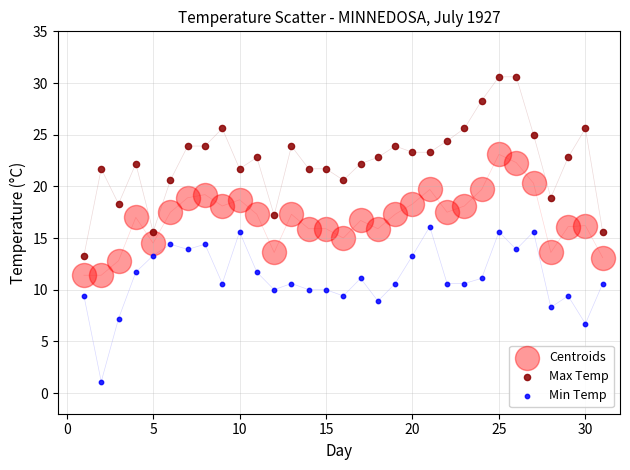

Which series contains the lowest Y value?

Min Temp